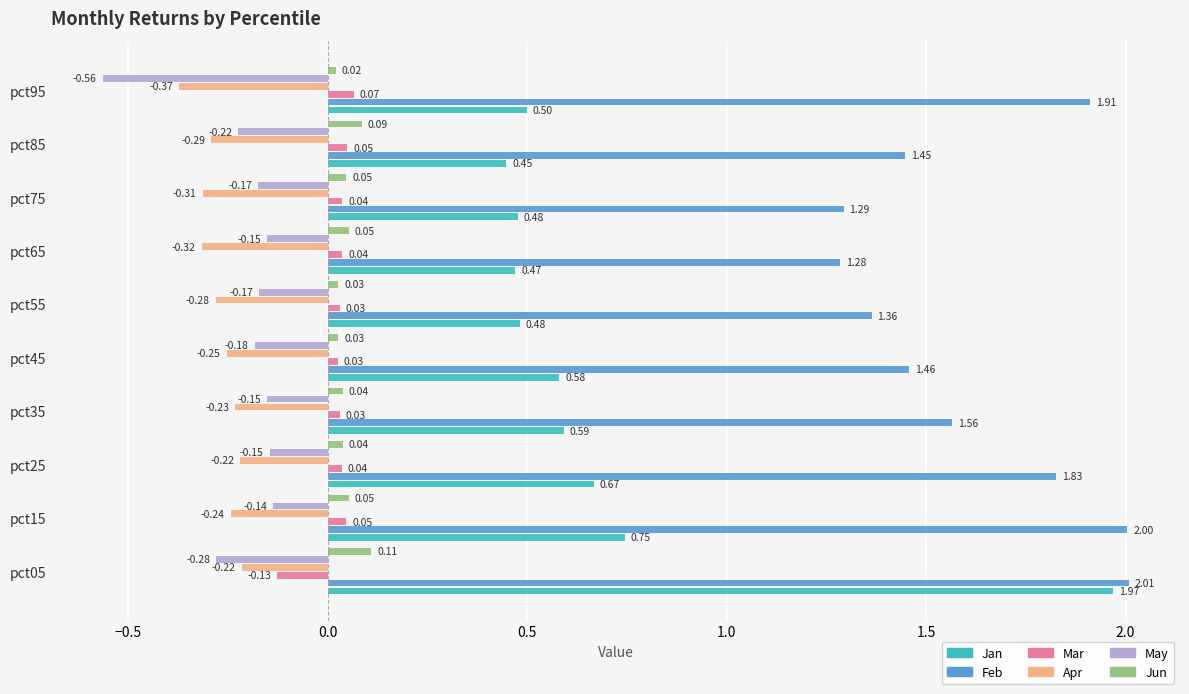

At how many categories does at least one series exceed 0?

10